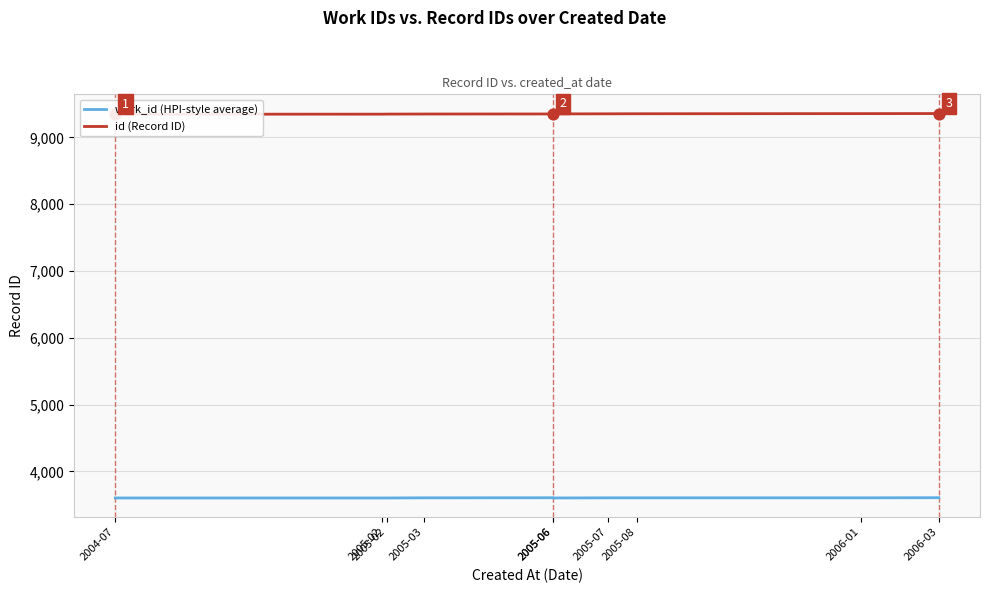

Is the value of work_id (HPI-style average) at 2005-07 greater than the value of id (Record ID) at 2005-07?

No